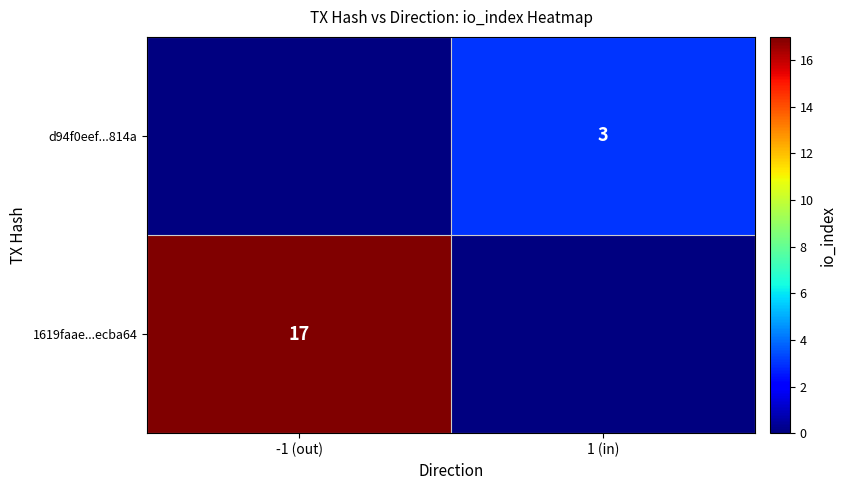

Is it true that d94f0eef...814a equals 5 at 1 (in)?

False